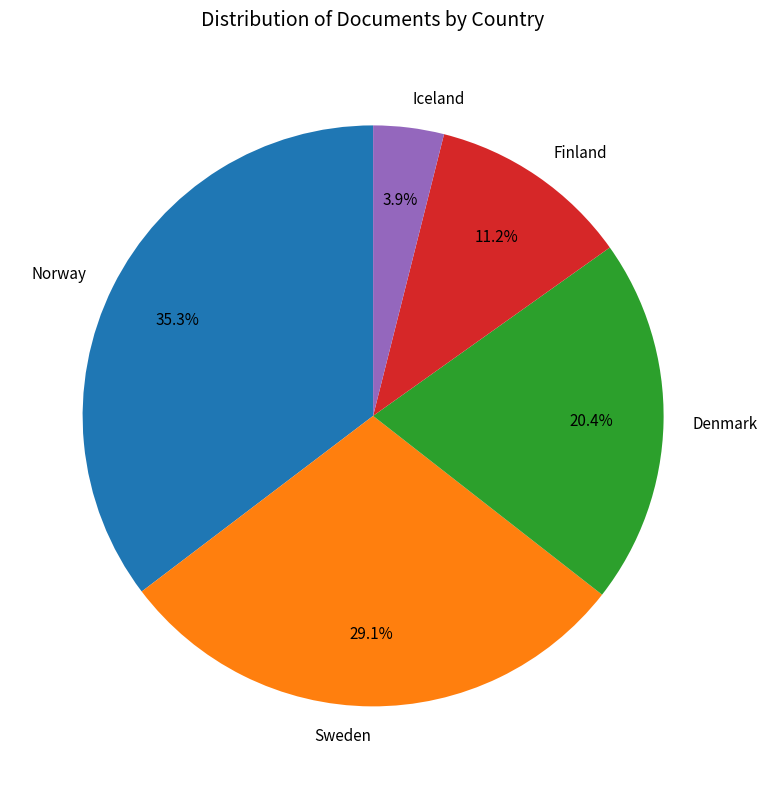

Approximately how many times larger is the value at Iceland compared to Norway?

0.1